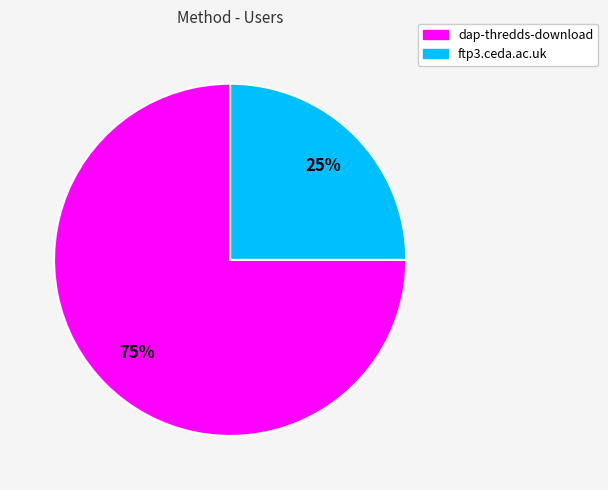

Rank the categories by value from highest to lowest.

dap-thredds-download, ftp3.ceda.ac.uk